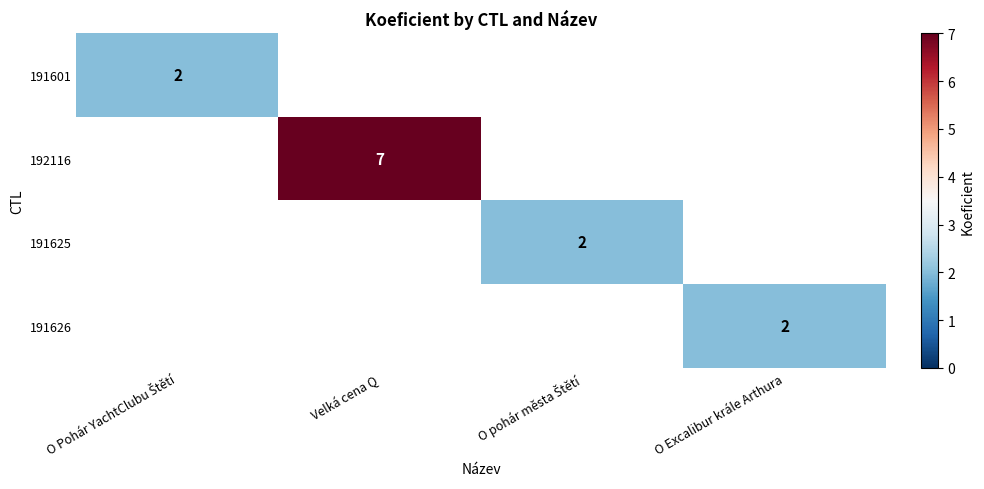

Which category has the lowest value in the 192116 series?

O Pohár YachtClubu Štětí